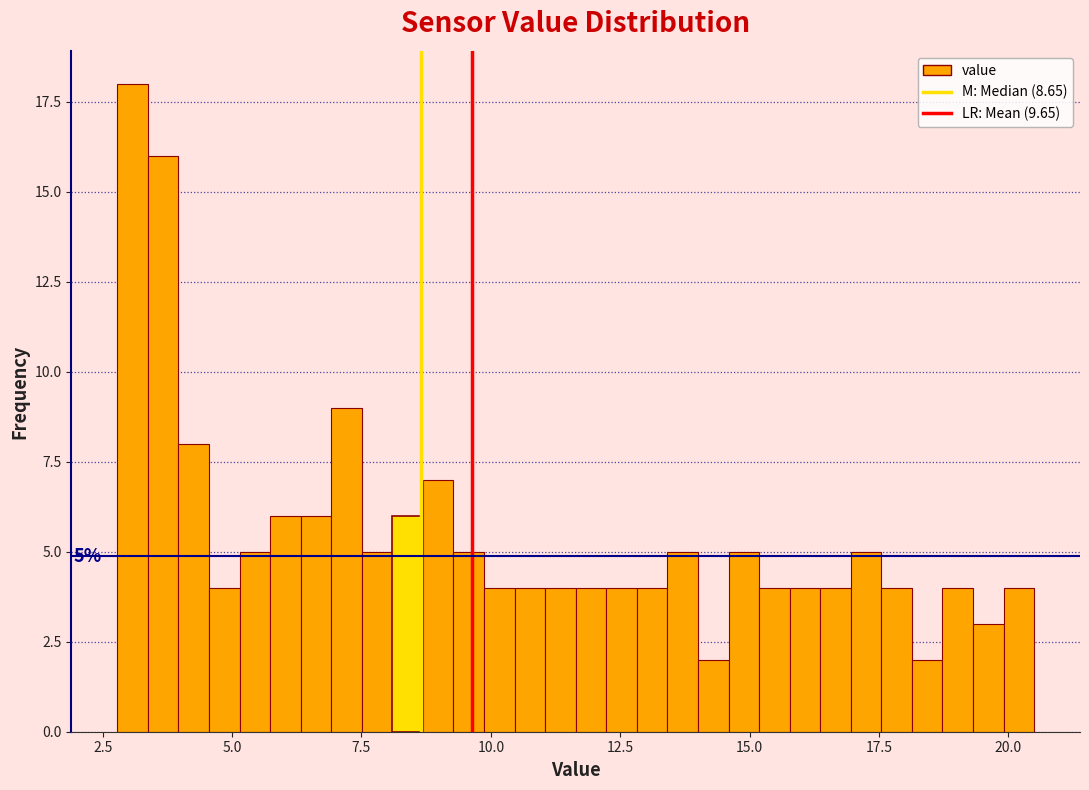

Read against the x-axis, roughly where is the centre of the tallest bar?

3.0